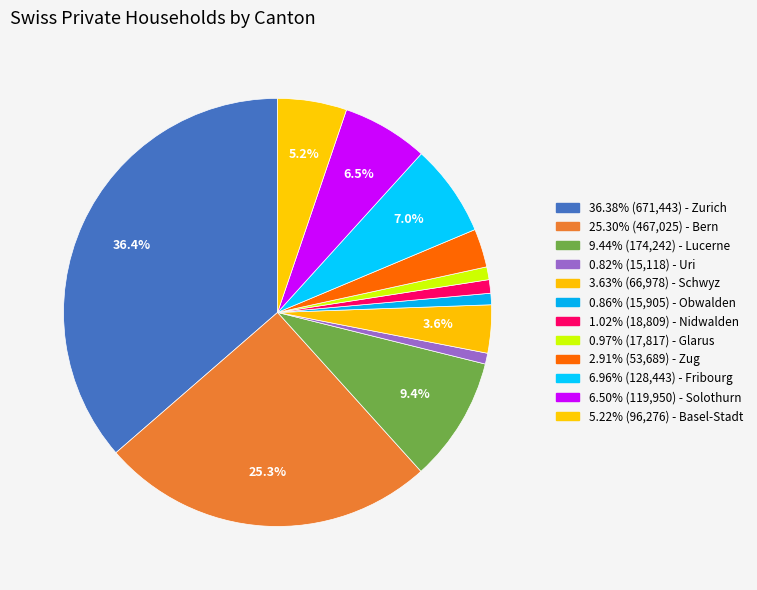

Count the number of slices in the pie.

12